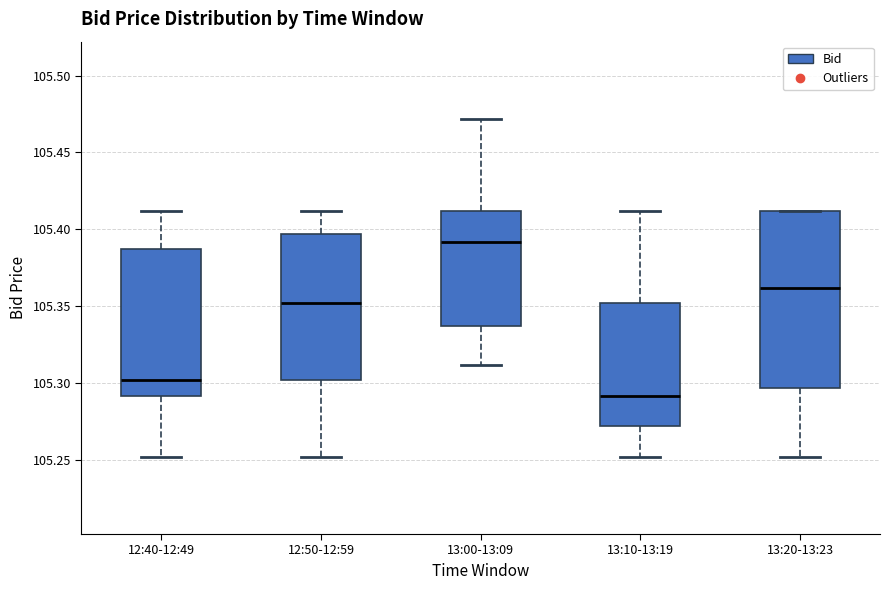

Which box has the lowest median line?

13:10-13:19